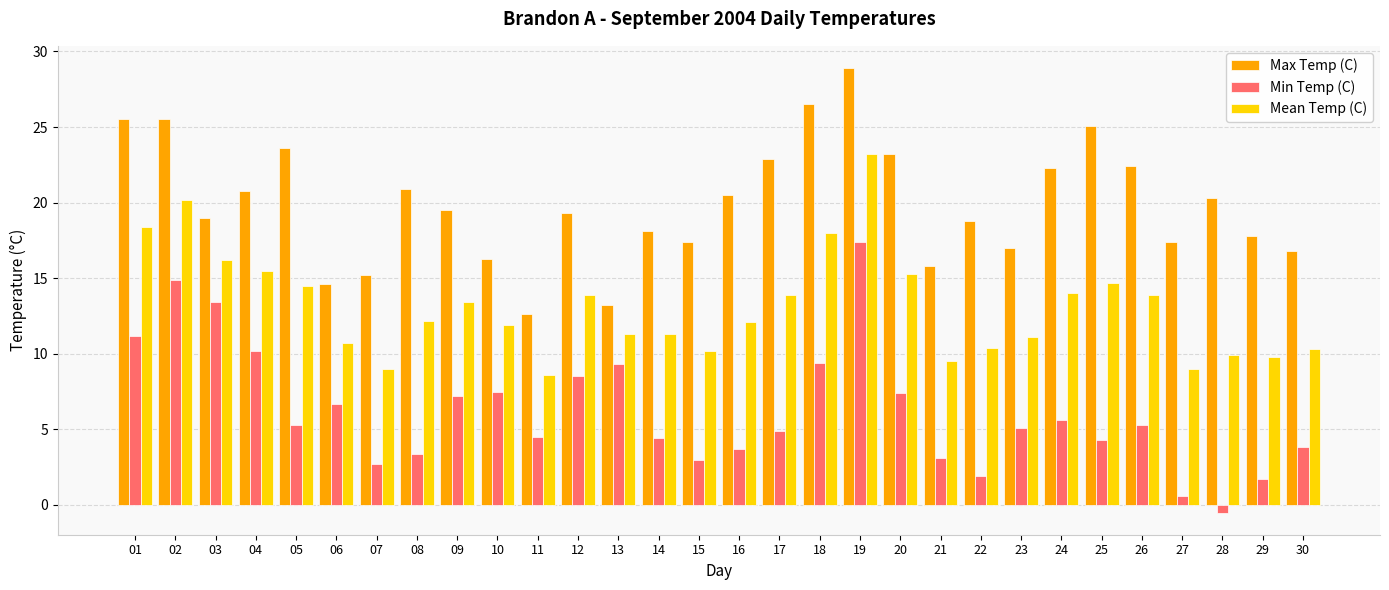

At how many categories does at least one series exceed 8?

30